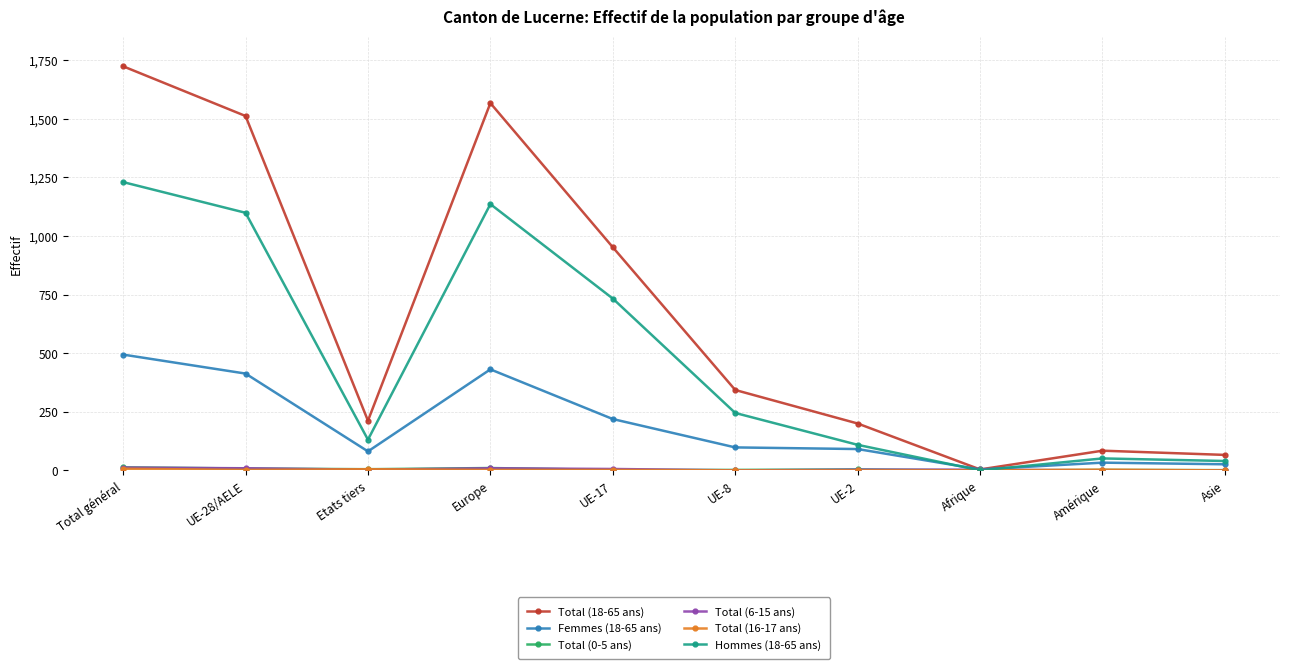

How many lines are shown in the chart?

6